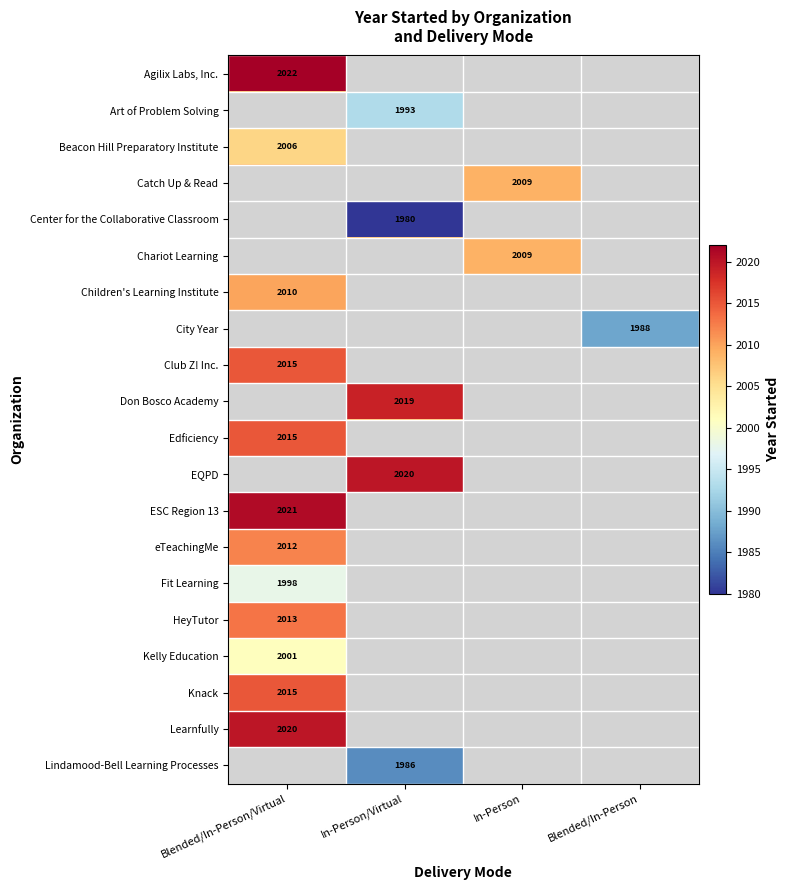

True or false: Club Z! Inc. has a value of 2915.2 at Blended/In-Person/Virtual.

False